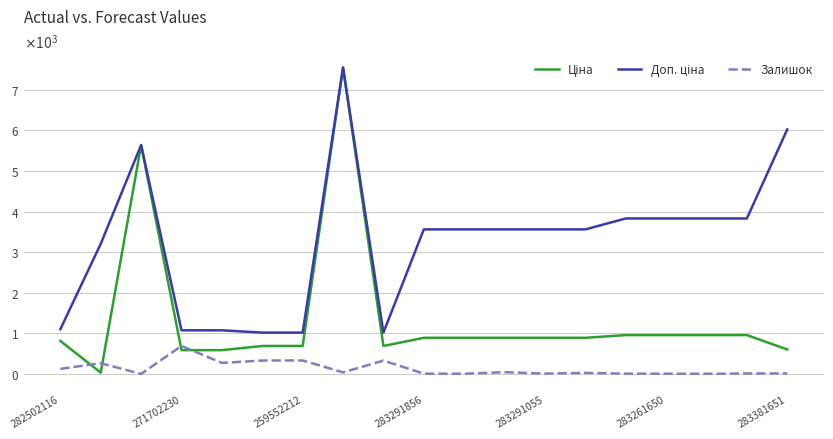

Does the chart have visible grid lines?

Yes